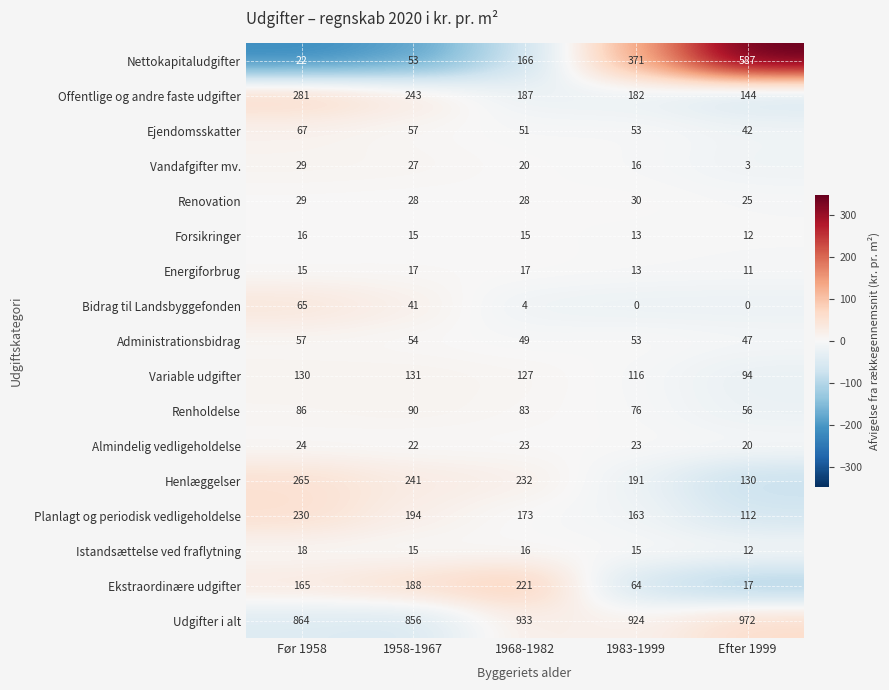

List the labels in order of Ejendomsskatter value, smallest first.

Efter 1999, 1968-1982, 1983-1999, 1958-1967, Før 1958